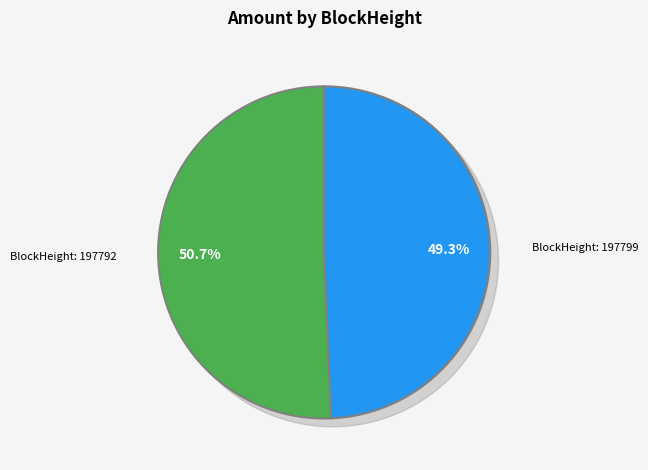

Combined, do 197799 and 197792 account for over 50%?

Yes